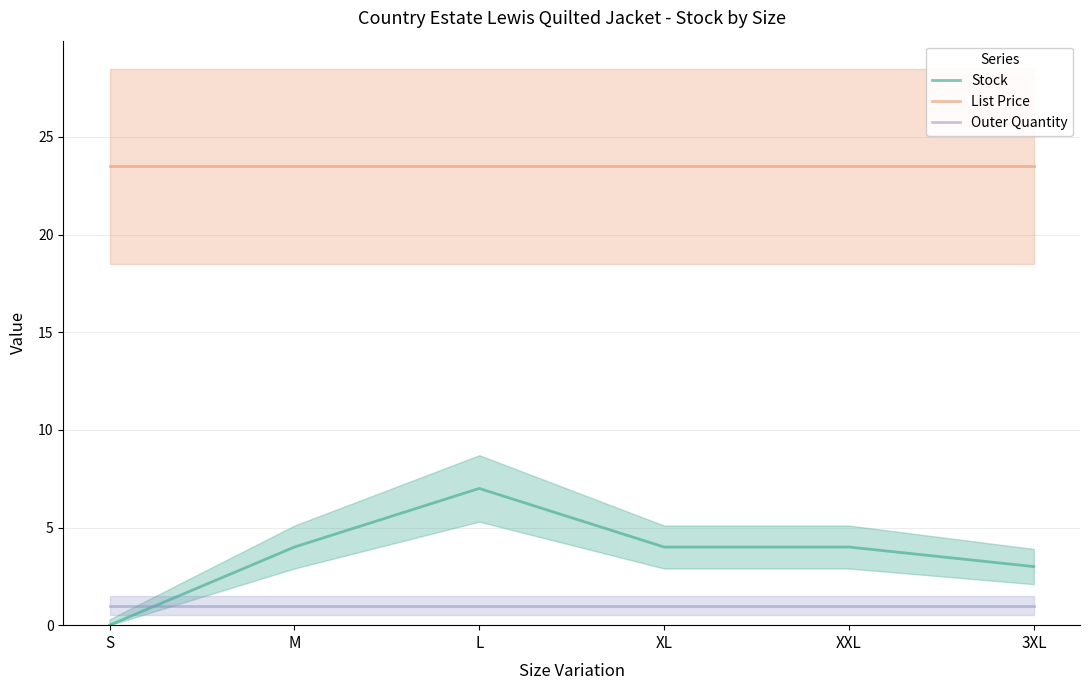

Rank the series by their maximum value, from highest to lowest.

List Price, Stock, Outer Quantity